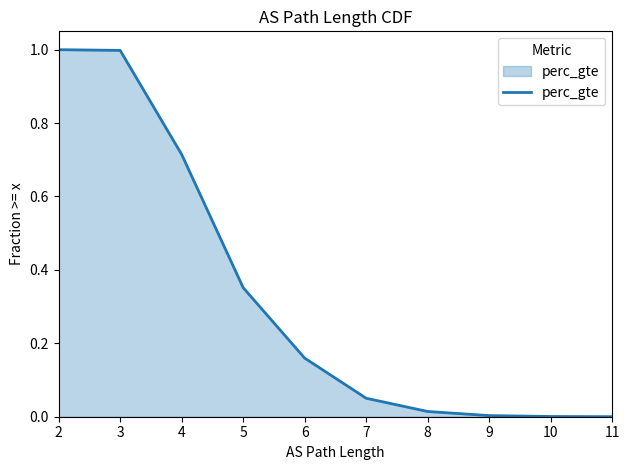

How many lines are shown in the chart?

1